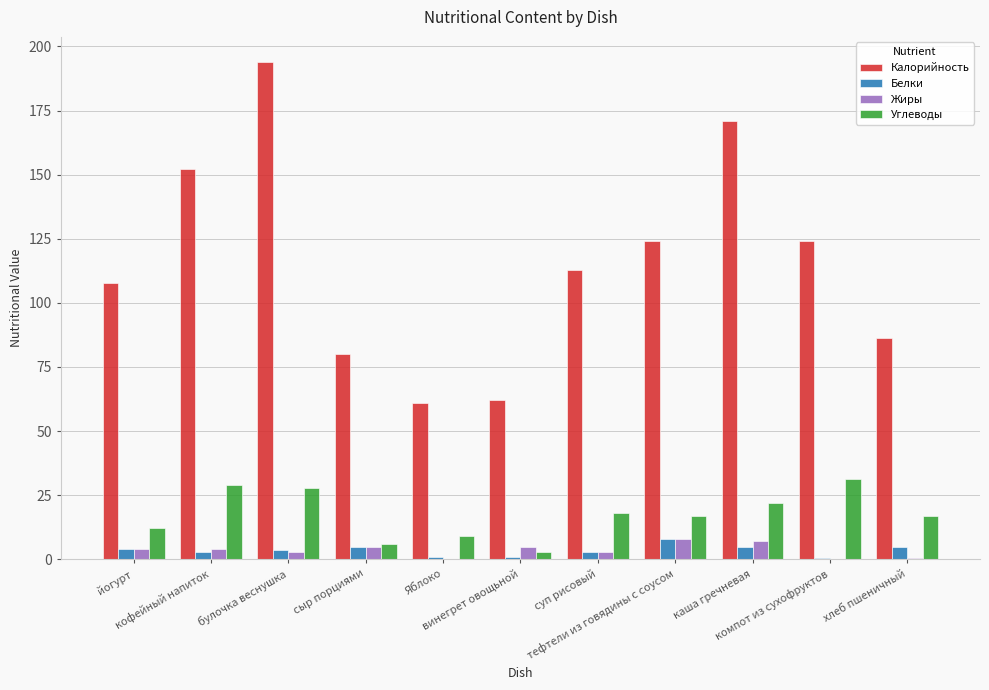

What is the sum of all Белки values?

38.9